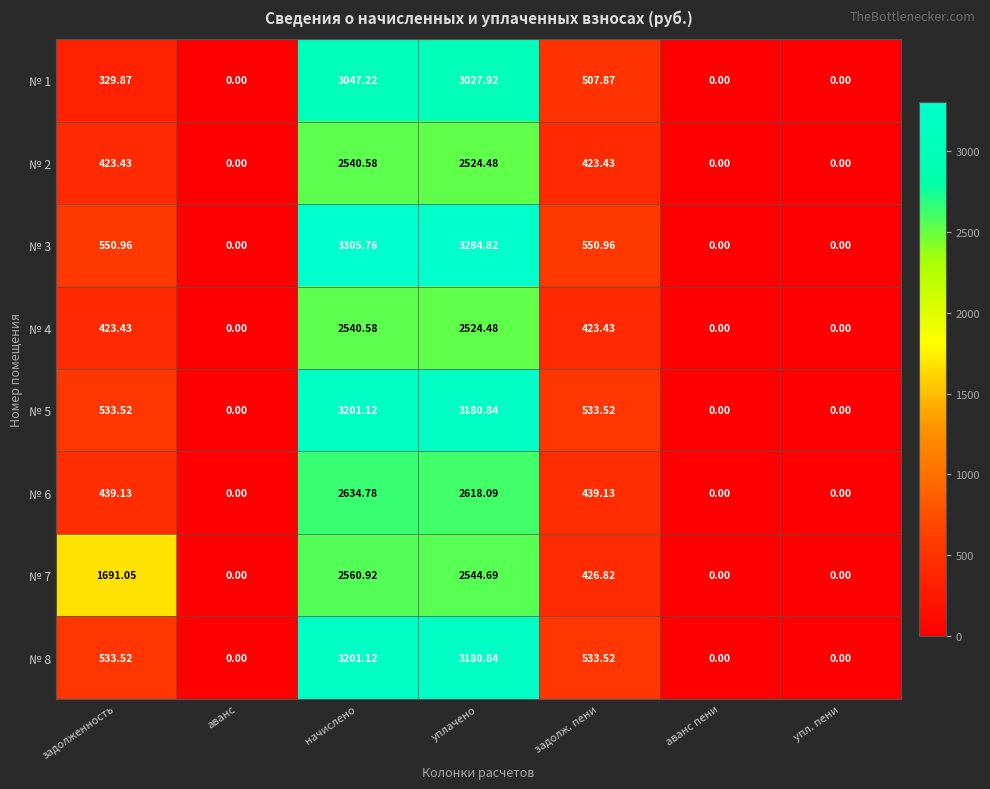

How many series are shown in this chart?

8